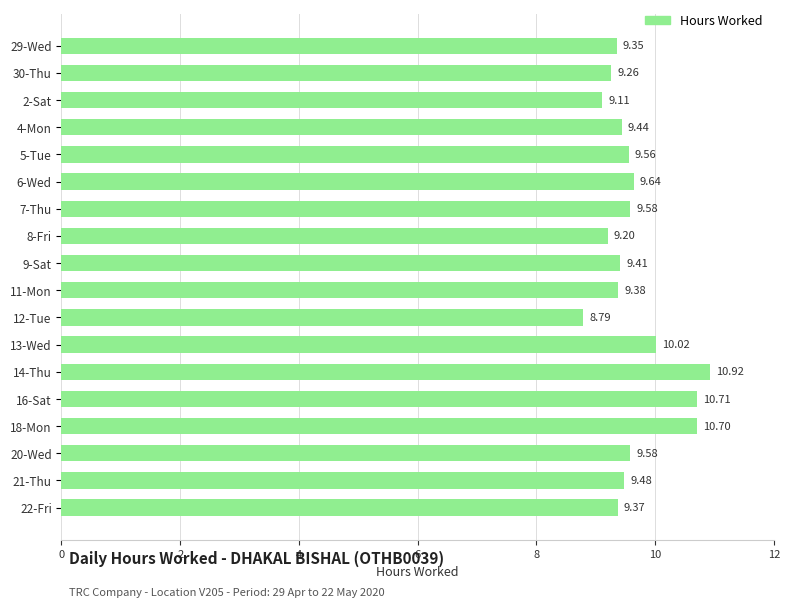

What is the change in value from 18-Mon to 22-Fri?

-1.3